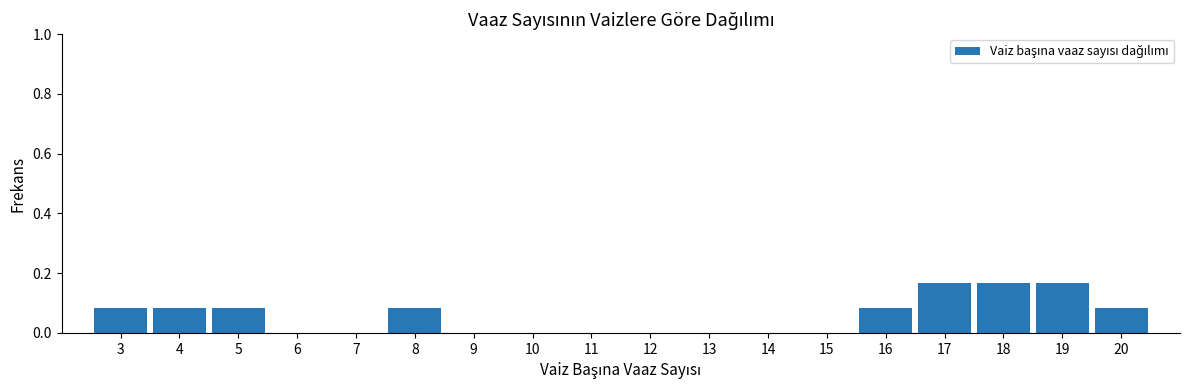

What is the sum of all values?

1.0